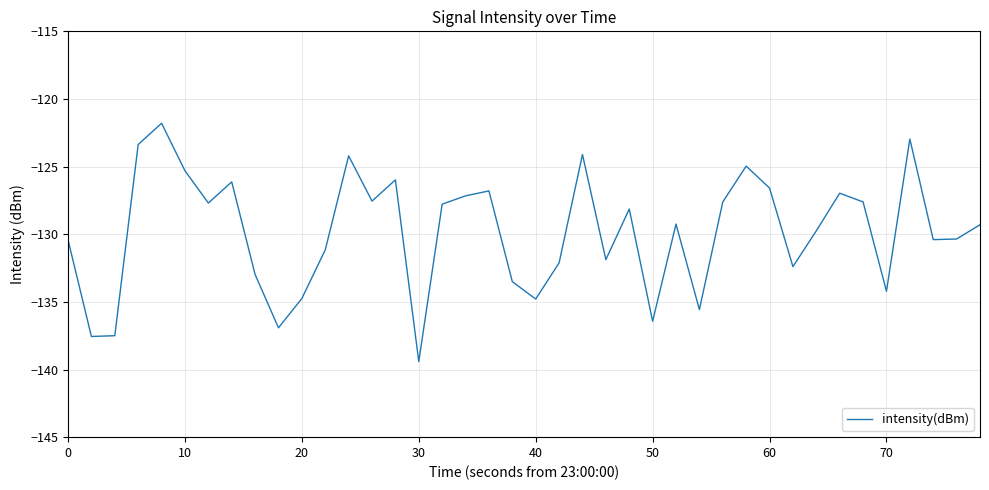

What is the sum of all values?

-5193.3